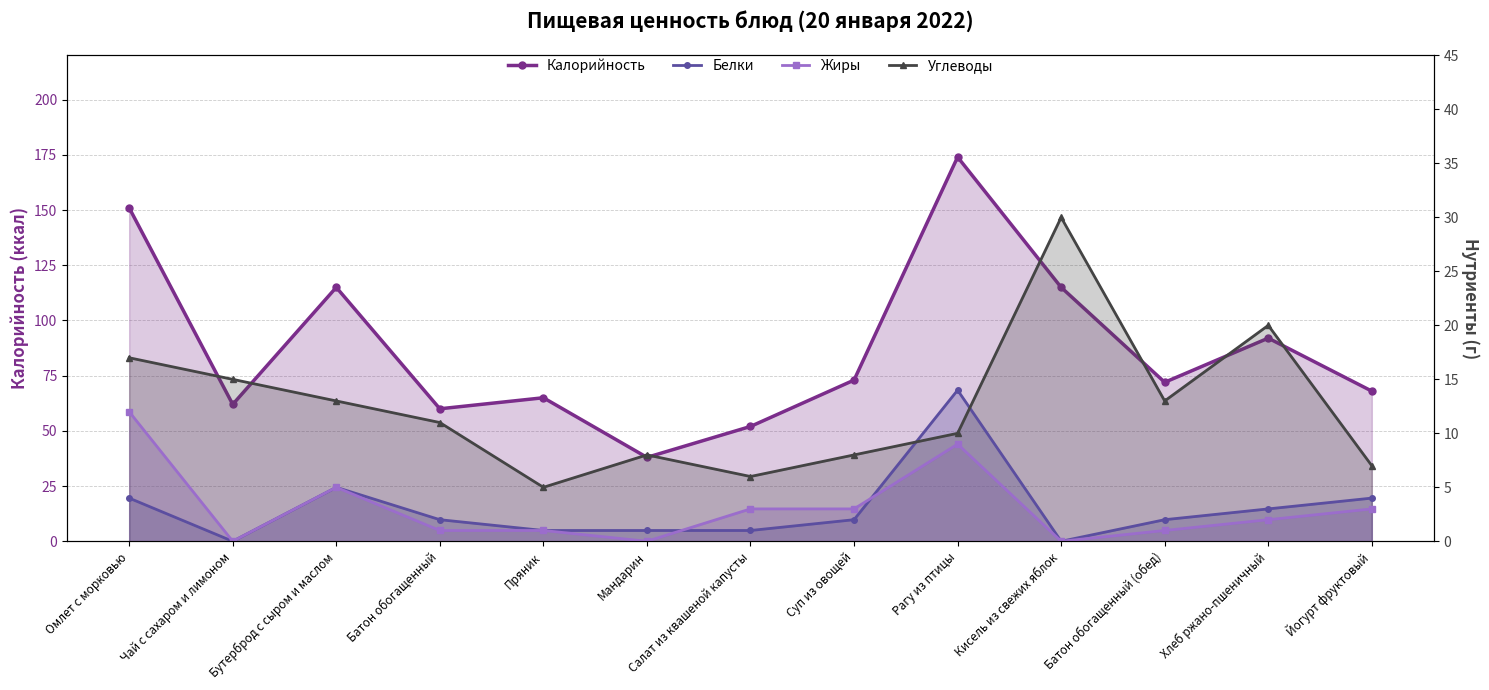

What is the difference between the second highest and minimum values in the Белки series?

5